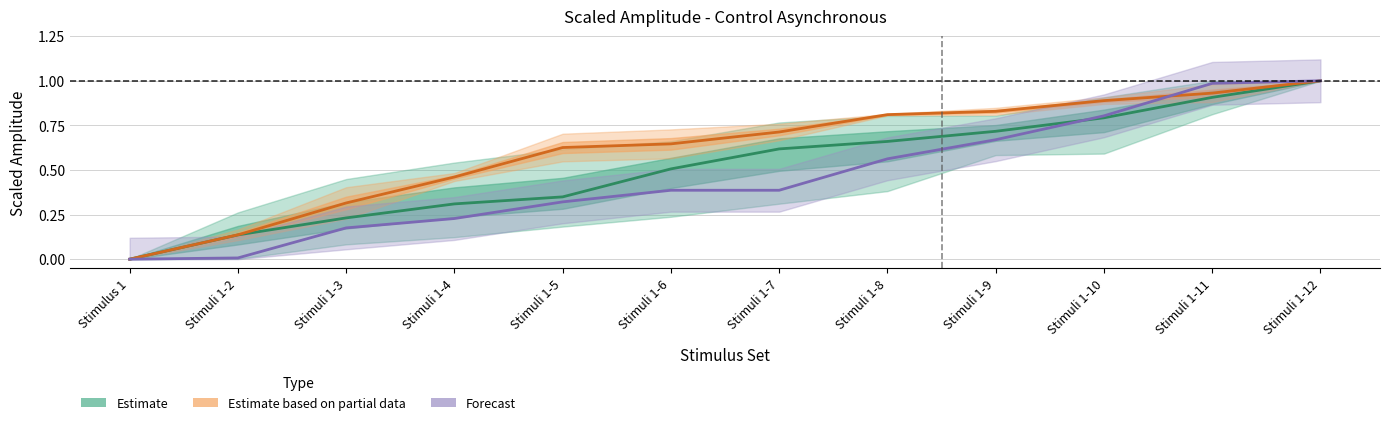

Which label corresponds to the largest value in the chart?

Stimuli 1-12